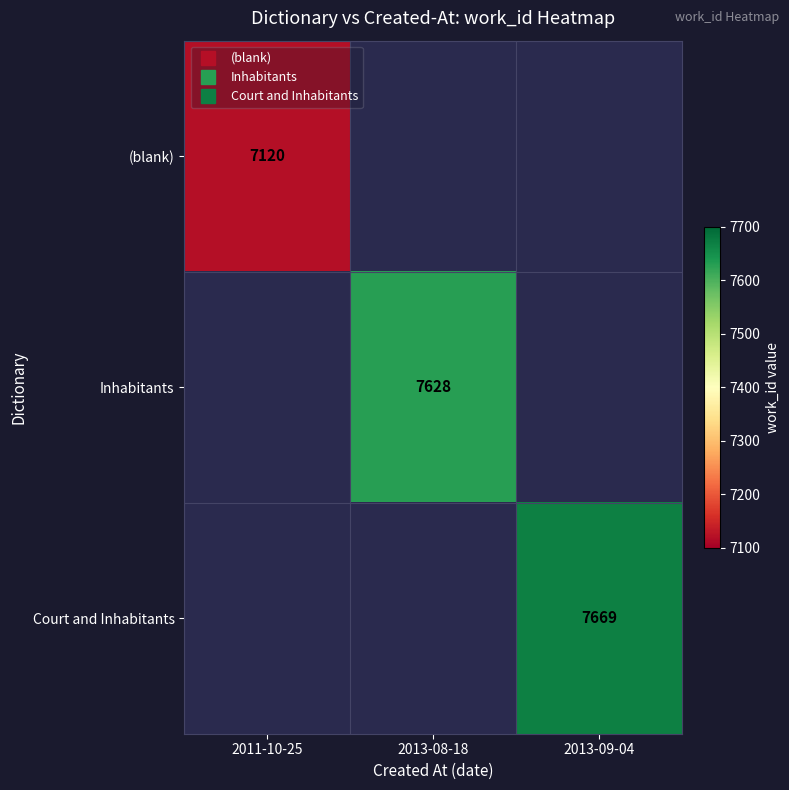

At which label does Inhabitants reach its peak?

2011-10-25